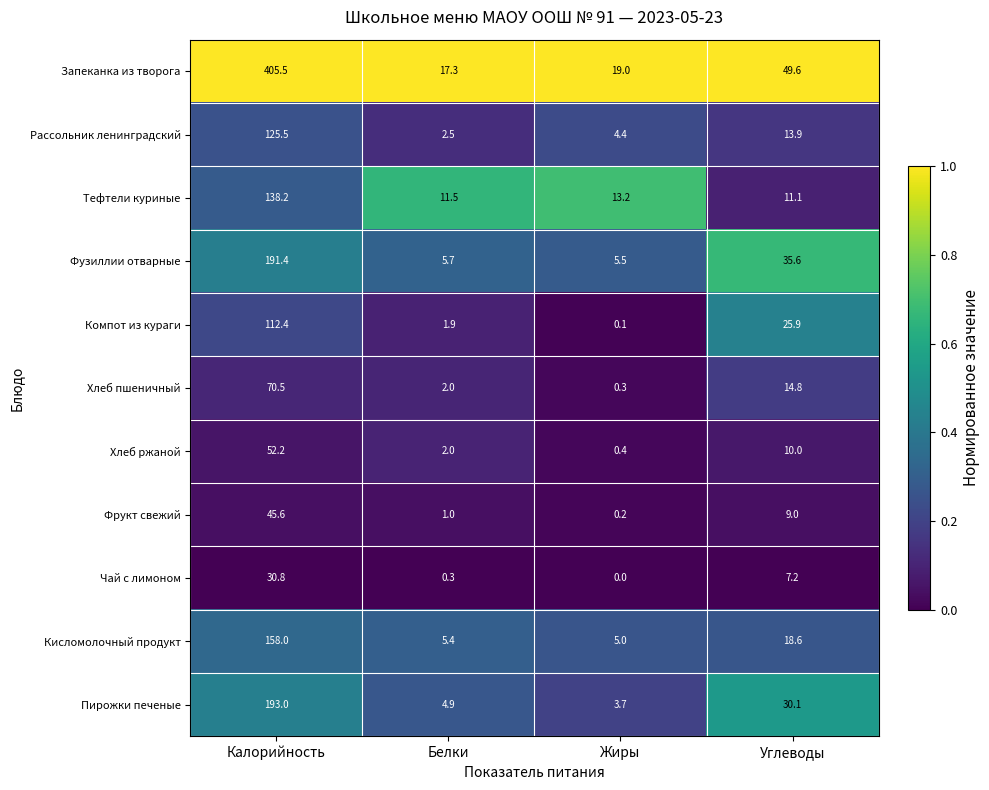

What is the difference between the maximum and second lowest values in the Рассольник ленинградский series?

121.1